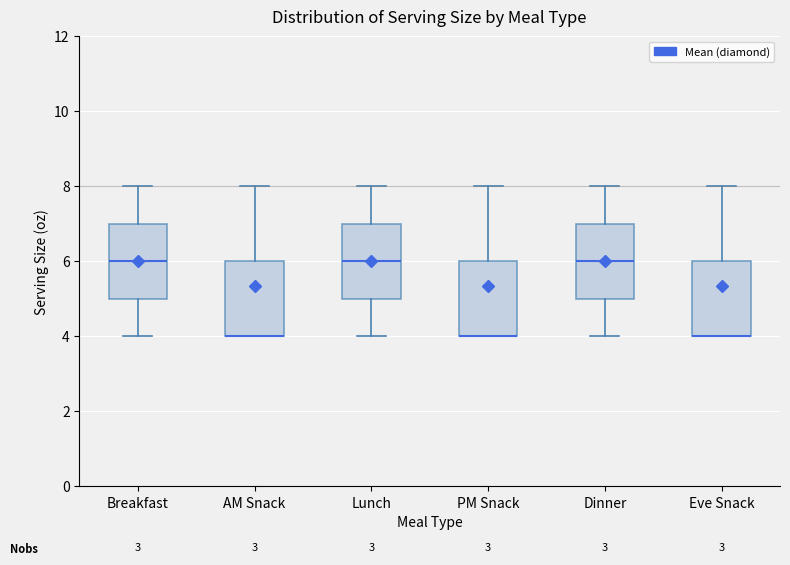

Reading left to right, transcribe this box plot: for each box, give where its median line is, the range the box spans, and where its two whiskers end, as read against the y-axis. The values are not printed on the chart, so give them approximately, as read against the axis.

Breakfast: median 6, box 5 to 7, whiskers 4 to 8
AM Snack: median 4 (drawn on the box's lower edge), box 4 to 6, whiskers 4 to 8
Lunch: median 6, box 5 to 7, whiskers 4 to 8
PM Snack: median 4 (drawn on the box's lower edge), box 4 to 6, whiskers 4 to 8
Dinner: median 6, box 5 to 7, whiskers 4 to 8
Eve Snack: median 4 (drawn on the box's lower edge), box 4 to 6, whiskers 4 to 8